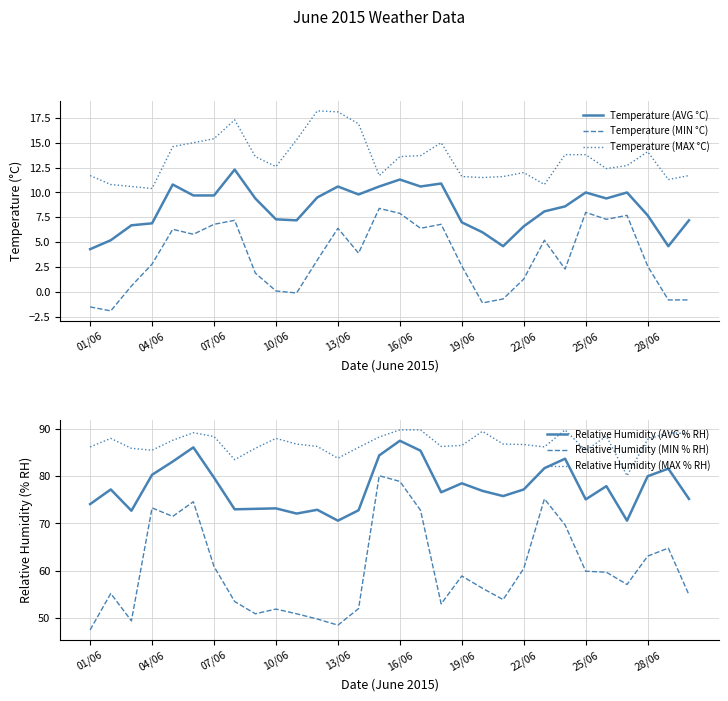

What is the value of the Temperature (AVG °C) point at the 11th from the left?

7.2